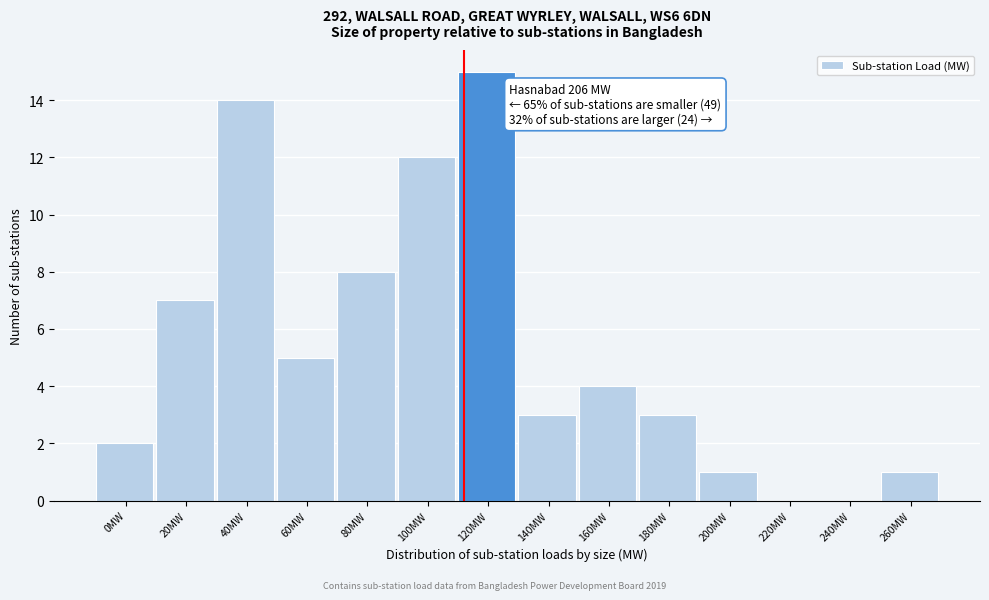

Reading left to right, list all the values displayed in this chart.

0MW=2	20MW=7	40MW=14	60MW=5	80MW=8	100MW=12	120MW=15	140MW=3	160MW=4	180MW=3	200MW=1	220MW=0	240MW=0	260MW=1